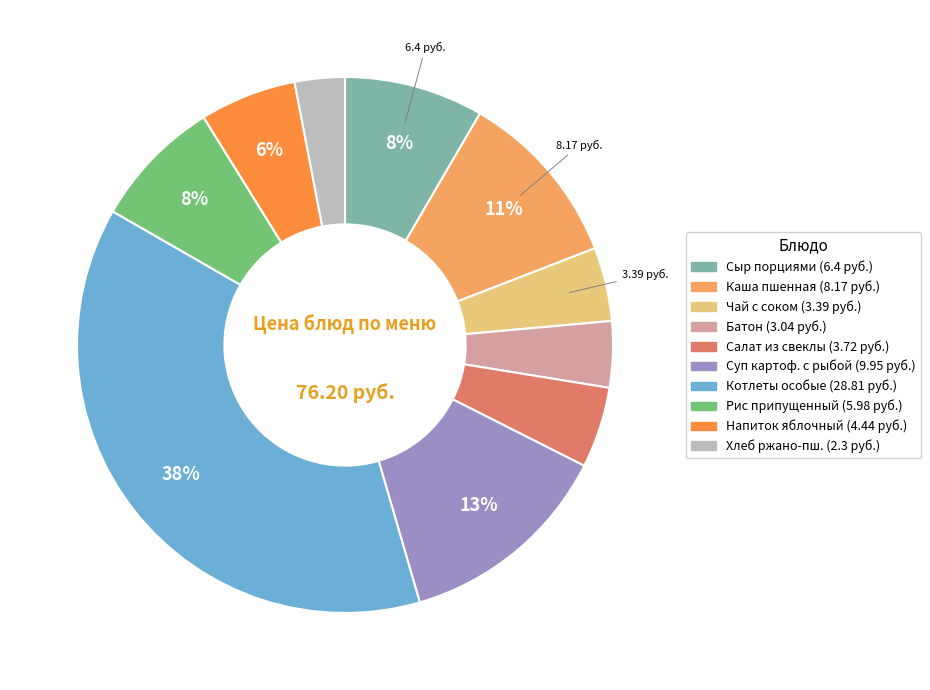

How many segments does this pie chart have?

10